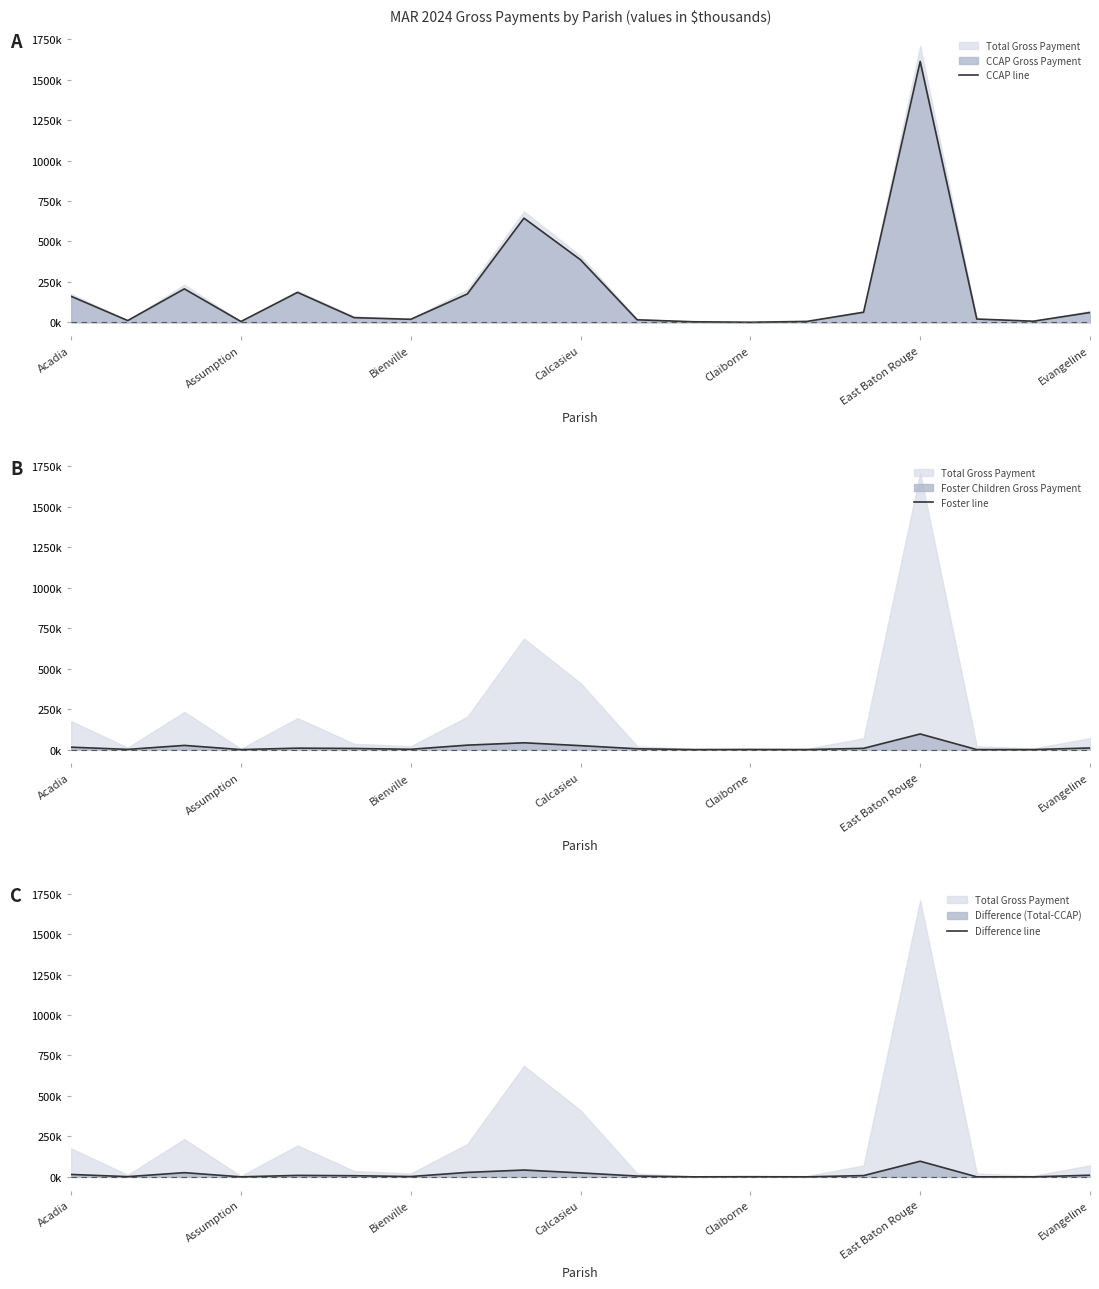

At which label does Foster line first exceed 6?

Acadia